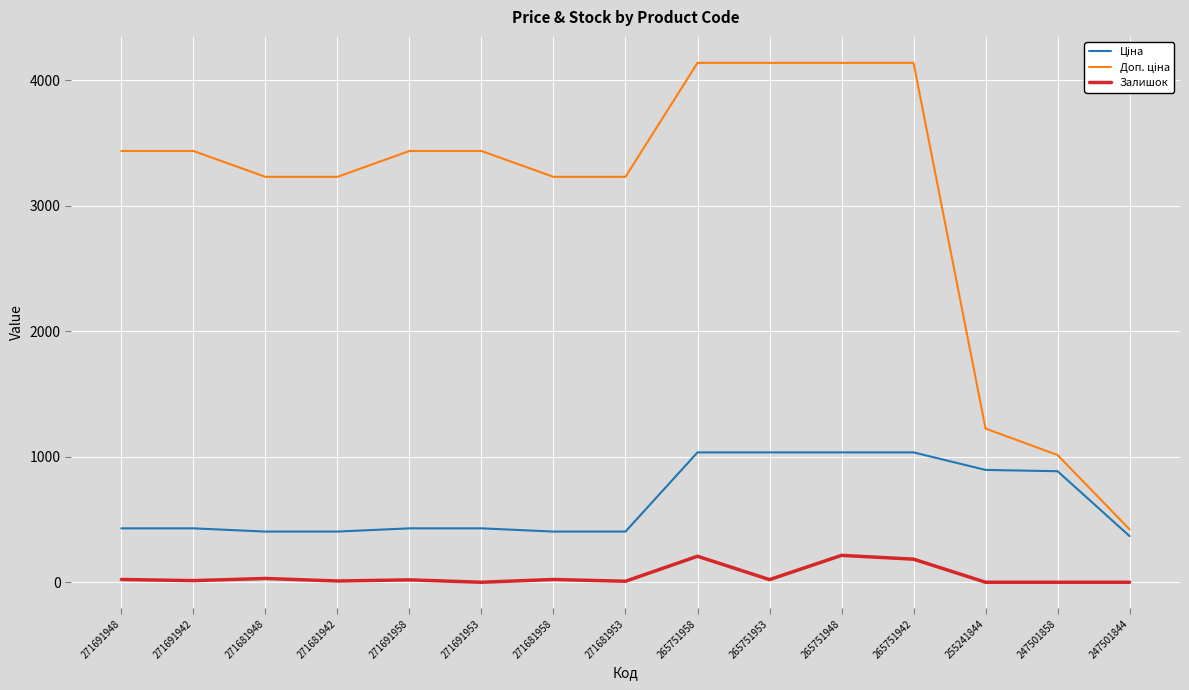

The Залишок series shows 207.0 at 265751958. True or false?

True